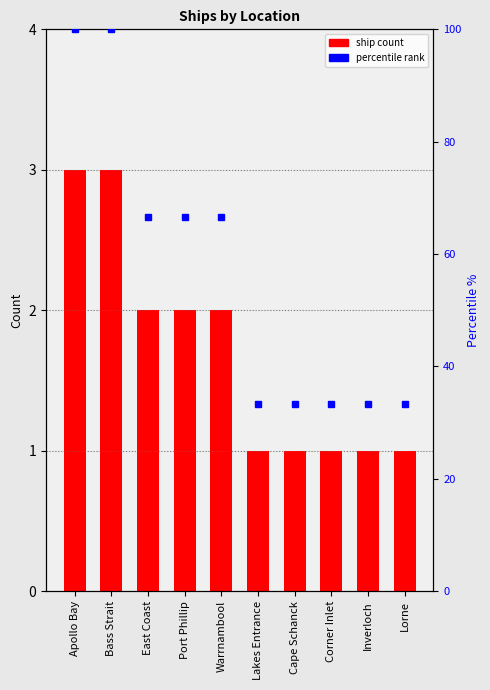

Between Warrnambool and East Coast, which is larger?

Warrnambool